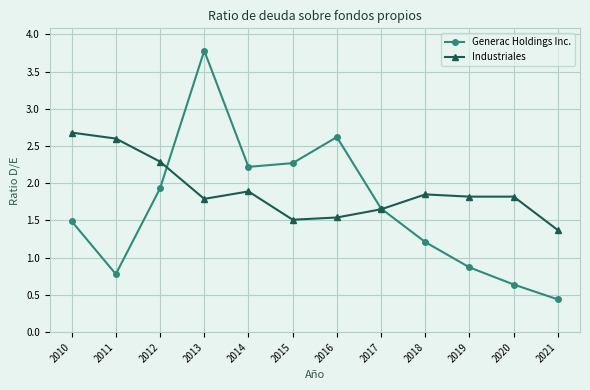

Rank the series at 2021 from lowest to highest value.

Generac Holdings Inc., Industriales